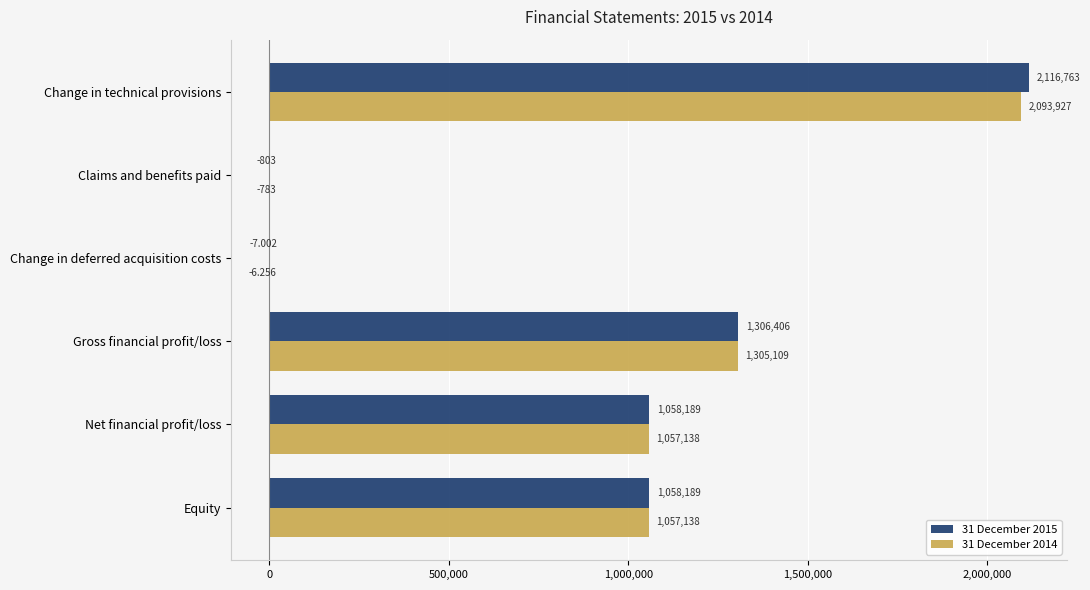

Which series has the largest range (max minus min)?

31 December 2015